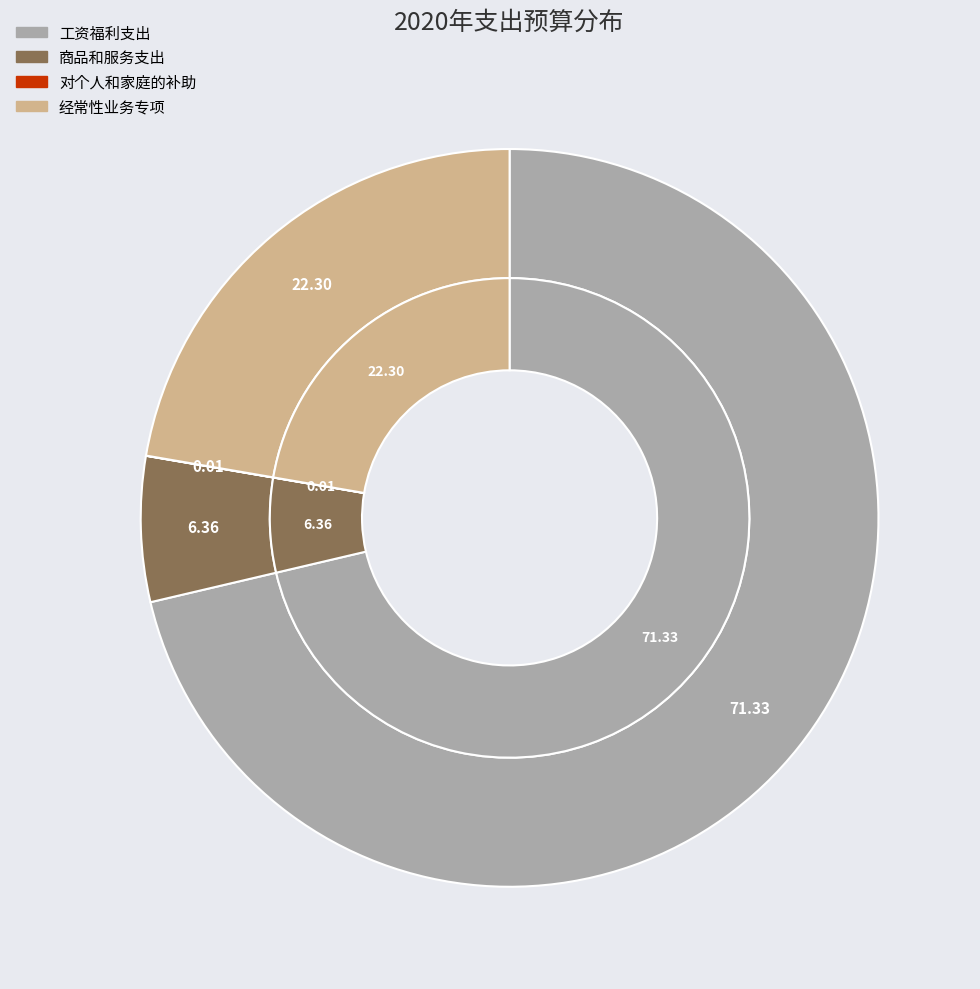

Which category has the smallest portion of the pie?

对个人和家庭的补助